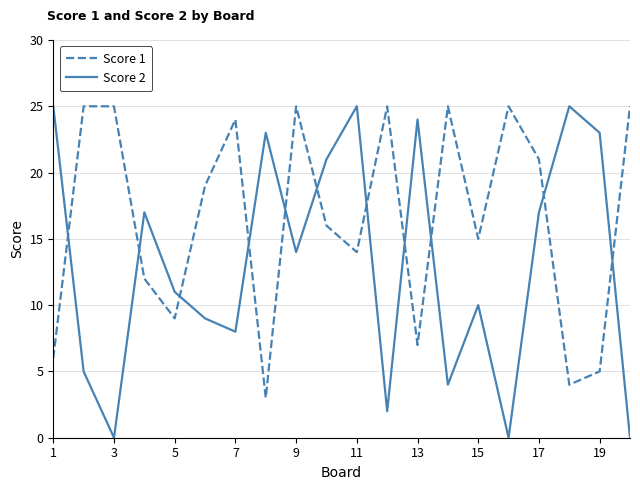

After their last crossing, which series has the higher values: Score 2 or Score 1?

Score 1